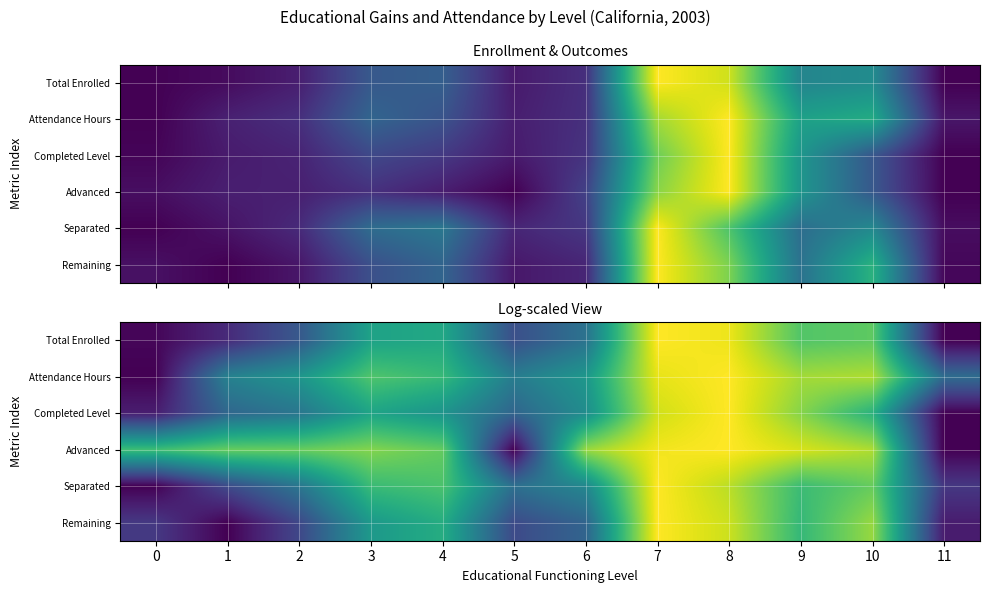

Between 4 and 9, which series saw the biggest shift?

Completed Level